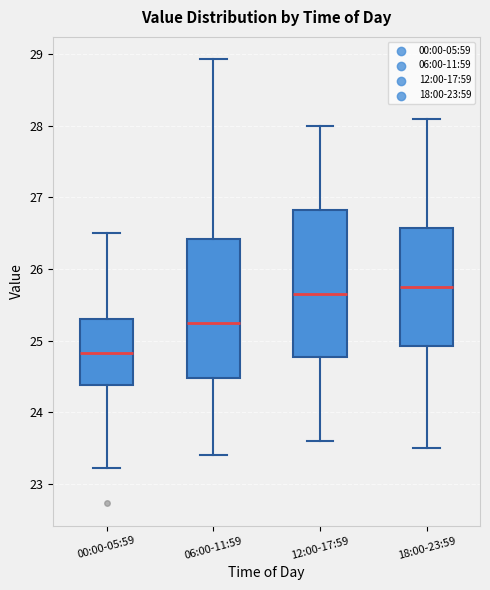

Which box has the lowest median line?

00:00-05:59